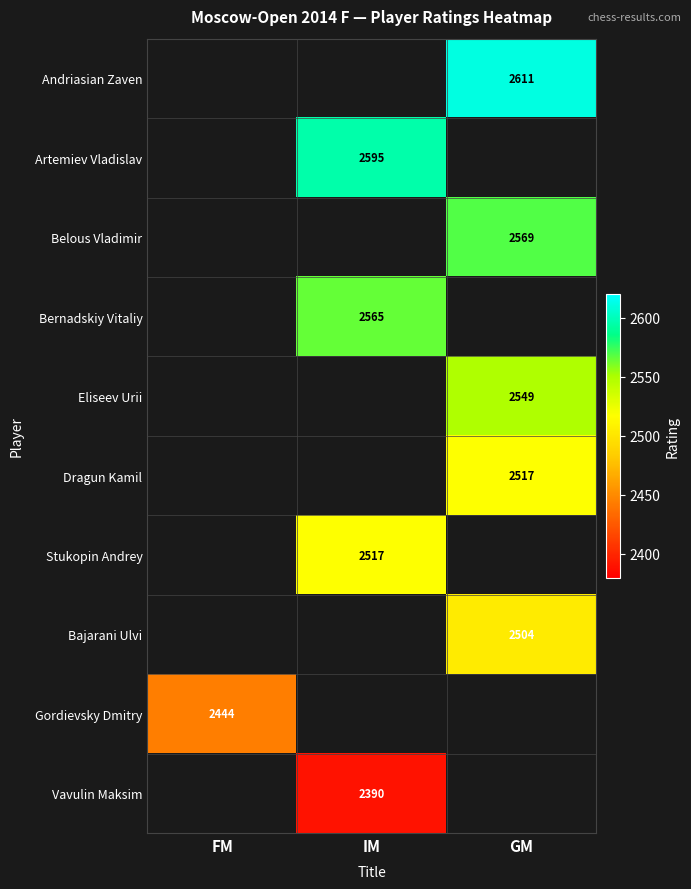

At which category does the chart reach its peak across all series?

GM